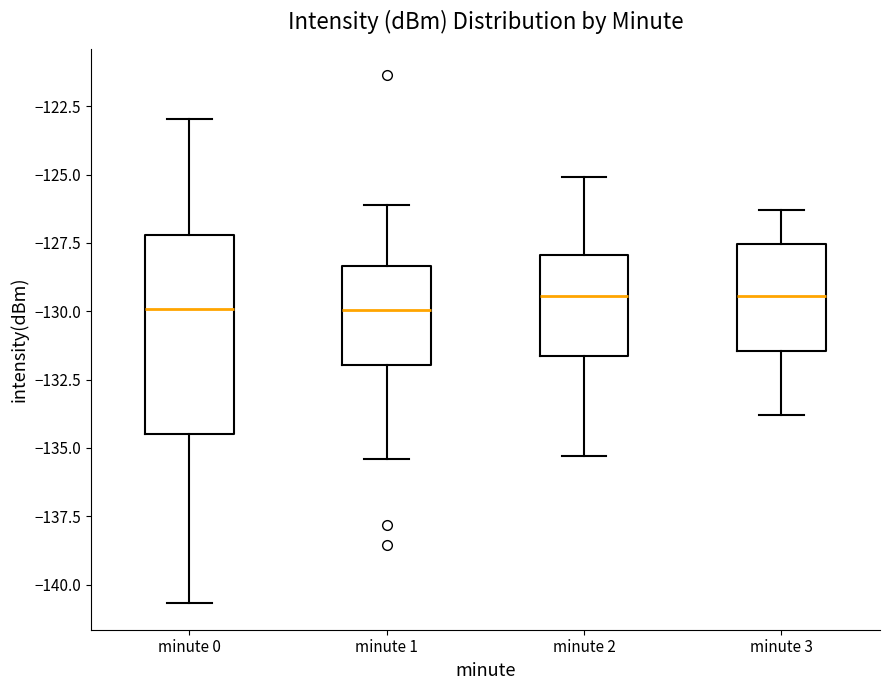

Where does the upper whisker of the box for minute 1 end on the y-axis? The values are not printed on the chart, so give them approximately, as read against the axis.

-126.0